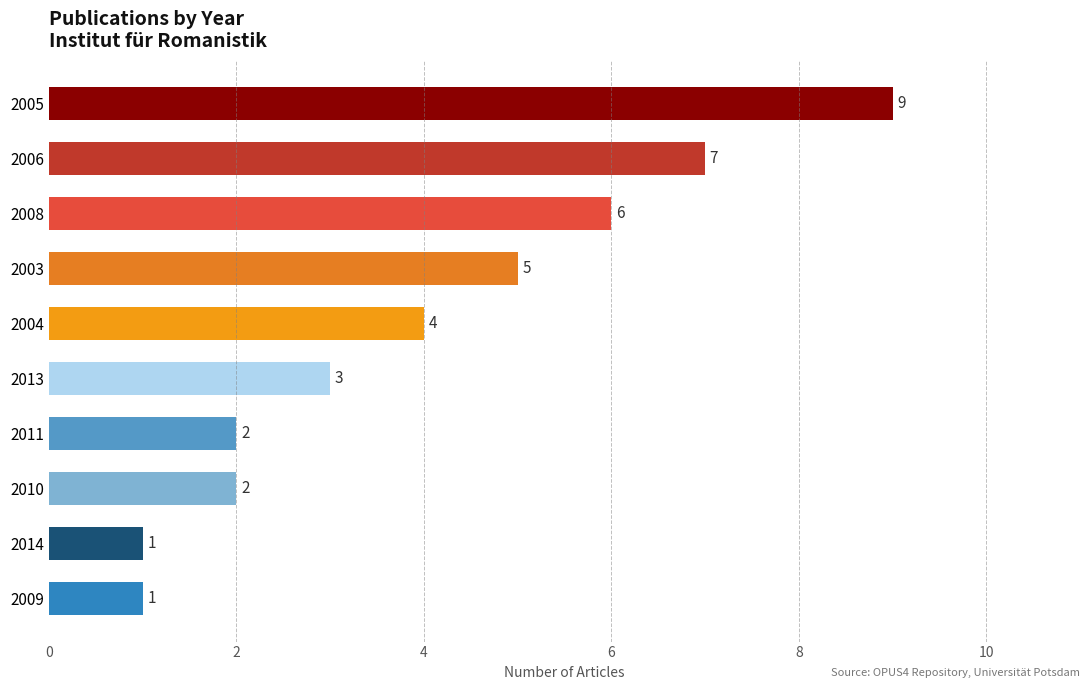

Reading top to bottom, transcribe all the data shown in this chart.

9	7	6	5	4	3	2	2	1	1